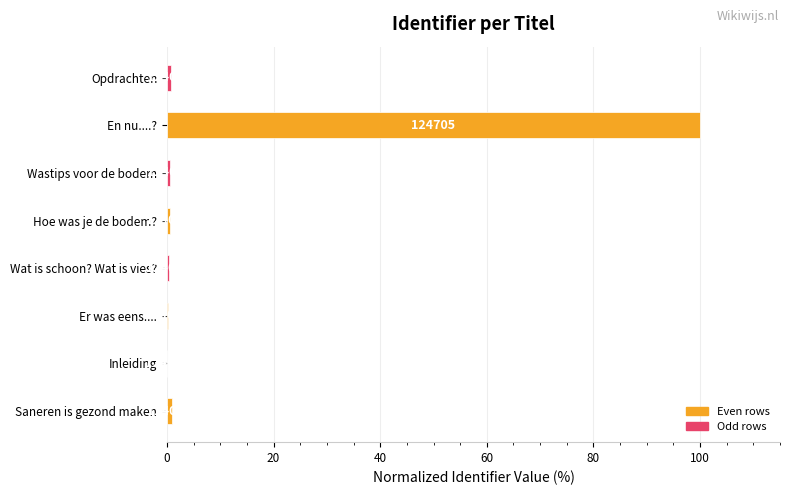

What is the average value?

12.9